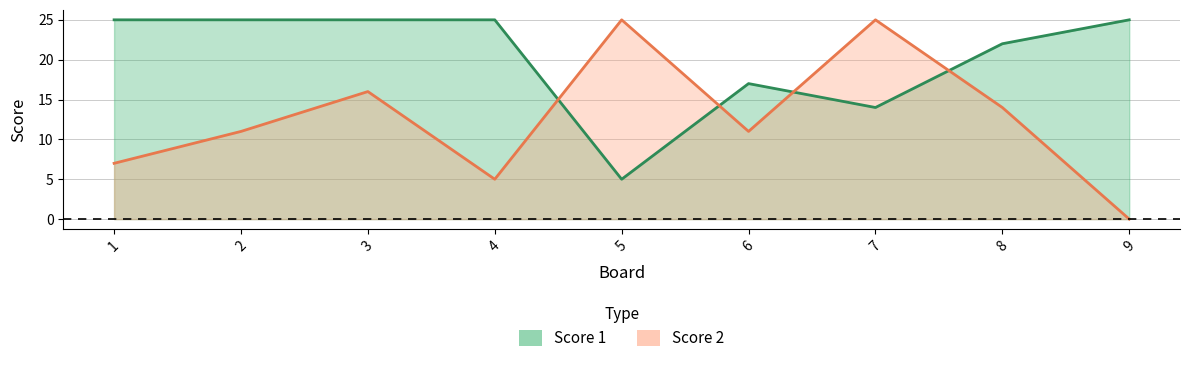

What is the difference between the highest and lowest values at 4?

20